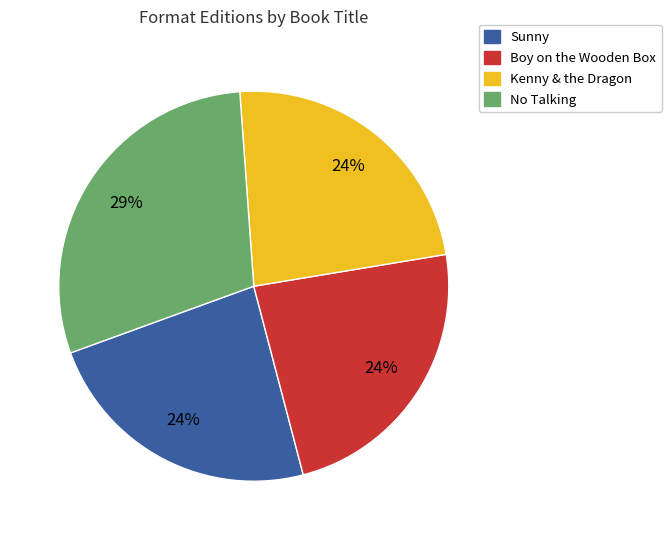

True or false: Boy on the Wooden Box accounts for 29% of the total.

False